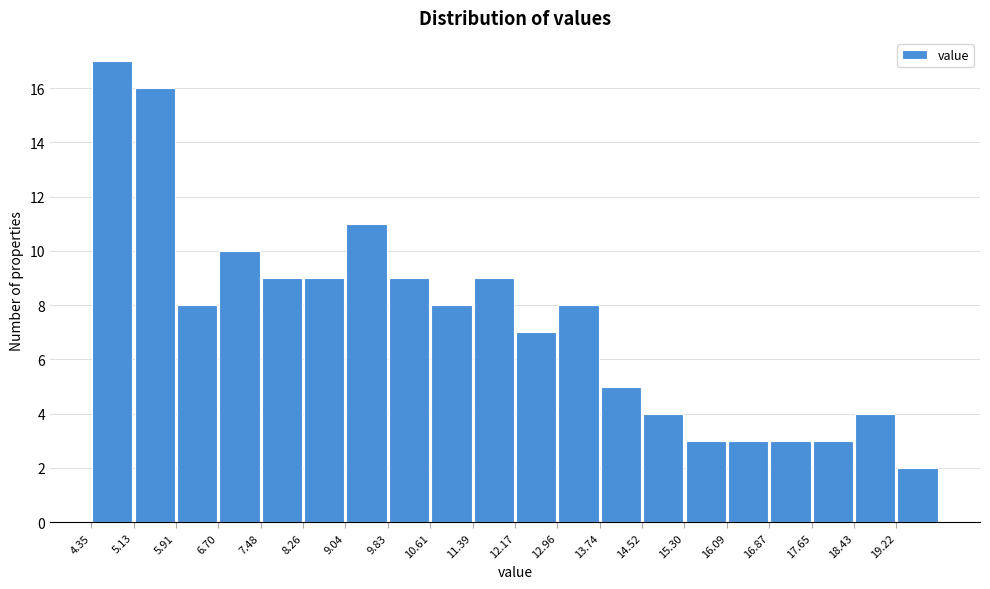

Reading left to right, list every bar in this chart as the range it spans on the x-axis followed by its height. Neither the bar edges nor the heights are printed on the chart, so give them approximately, as read against the axes.

4.4 to 5.1: 17
5.1 to 5.9: 16
5.9 to 6.7: 8
6.7 to 7.5: 10
7.5 to 8.3: 9
8.3 to 9.0: 9
9.0 to 9.8: 11
9.8 to 10.6: 9
10.6 to 11.4: 8
11.4 to 12.2: 9
12.2 to 13.0: 7
13.0 to 13.7: 8
13.7 to 14.5: 5
14.5 to 15.3: 4
15.3 to 16.1: 3
16.1 to 16.9: 3
16.9 to 17.7: 3
17.7 to 18.4: 3
18.4 to 19.2: 4
19.2 to 20.0: 2